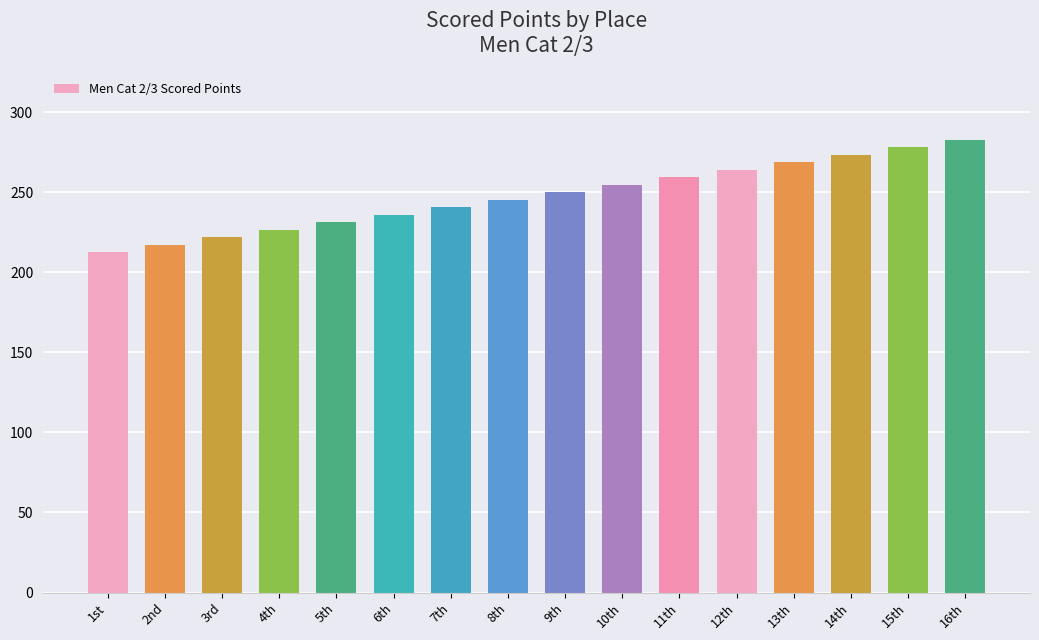

What is the minimum value shown in the chart?

212.5